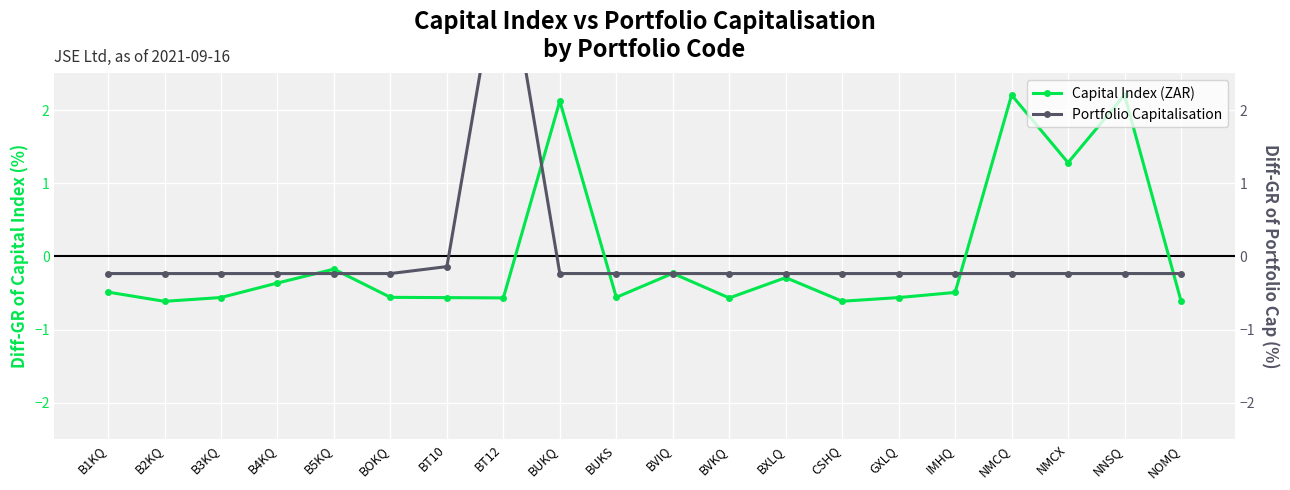

How many interior local peaks does the Capital Index (ZAR) series have?

6